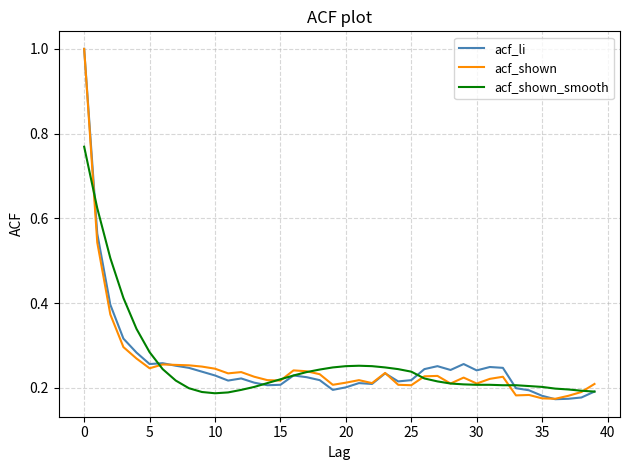

What is the maximum value for acf_shown?

1.0